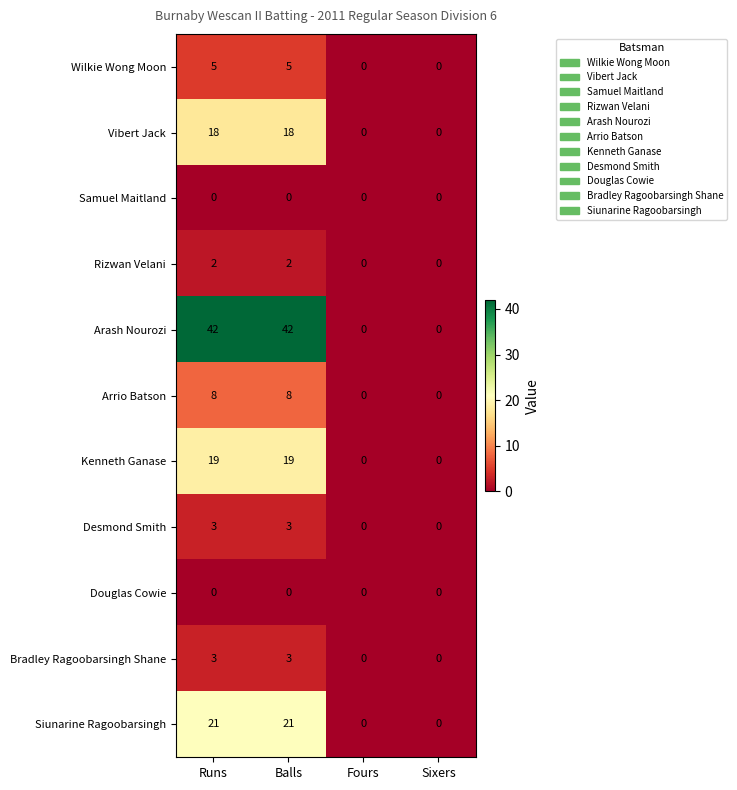

What is the average value of the Arrio Batson series?

4